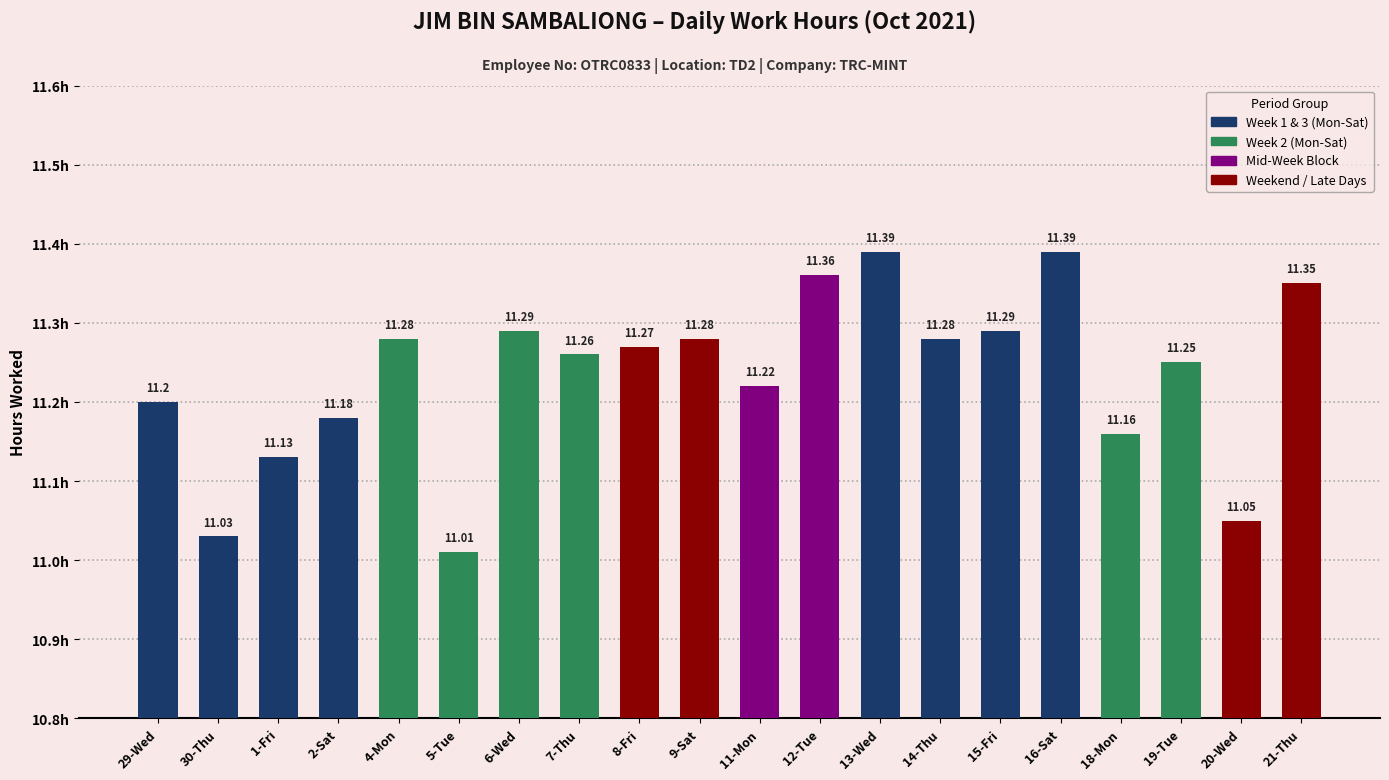

What is the ratio of the value at 13-Wed to the value at 29-Wed?

1.0